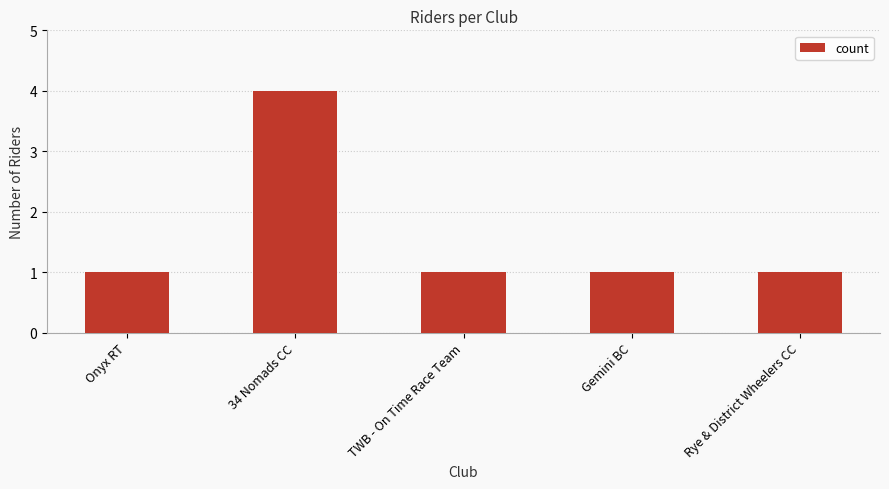

What is the change in value from 34 Nomads CC to TWB - On Time Race Team?

-3